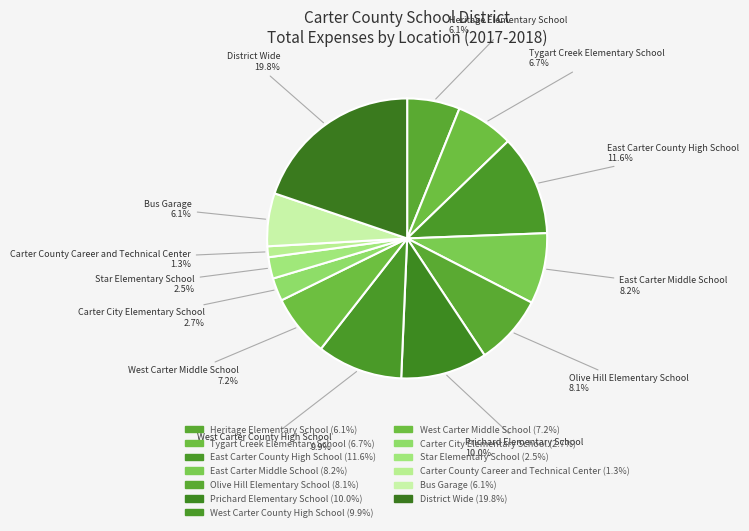

Does Bus Garage account for over 50% of the chart?

No